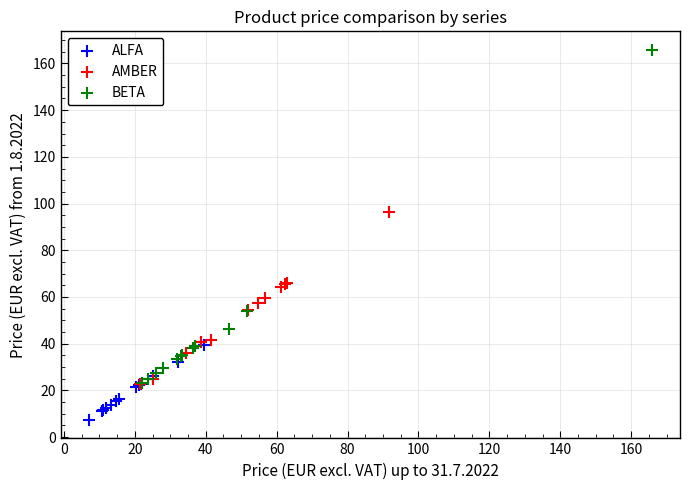

Which series reaches the minimum Y coordinate?

ALFA